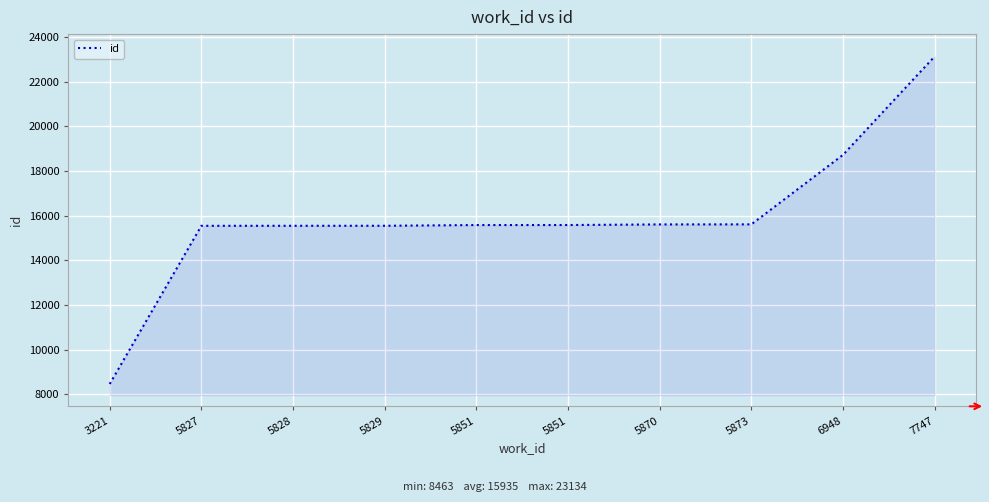

Rank the categories by value from highest to lowest.

7747, 6948, 5873, 5870, 5851, 5851, 5829, 5828, 5827, 3221